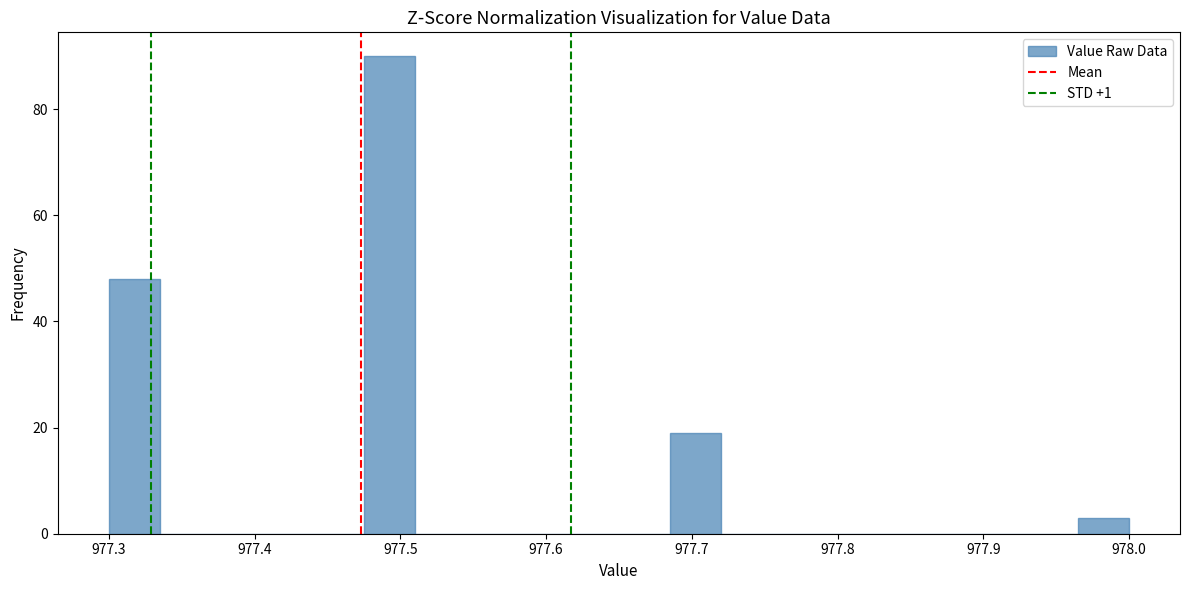

Around what value on the x-axis is the tallest bar? Give the approximate position of its centre, as read against the axis.

977.49